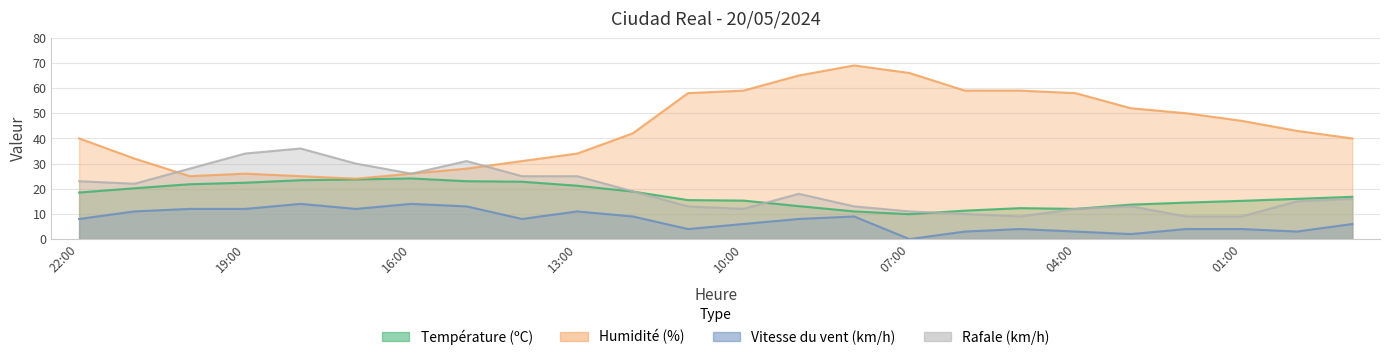

How many values in the Vitesse du vent (km/h) series are below 8?

11